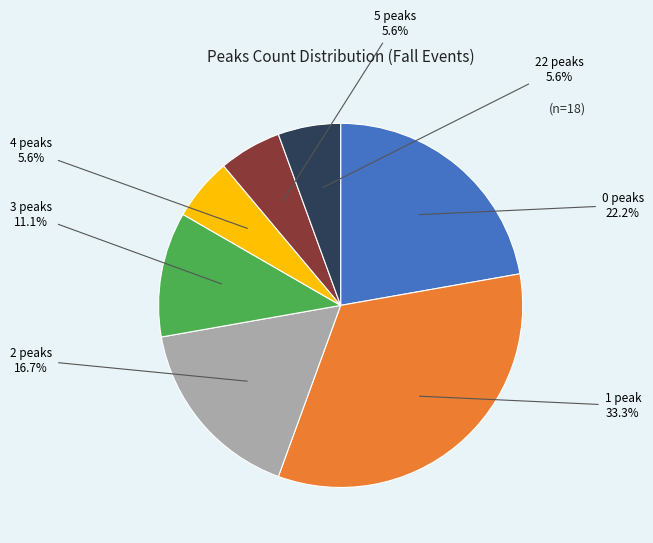

Does any single category account for the majority?

No